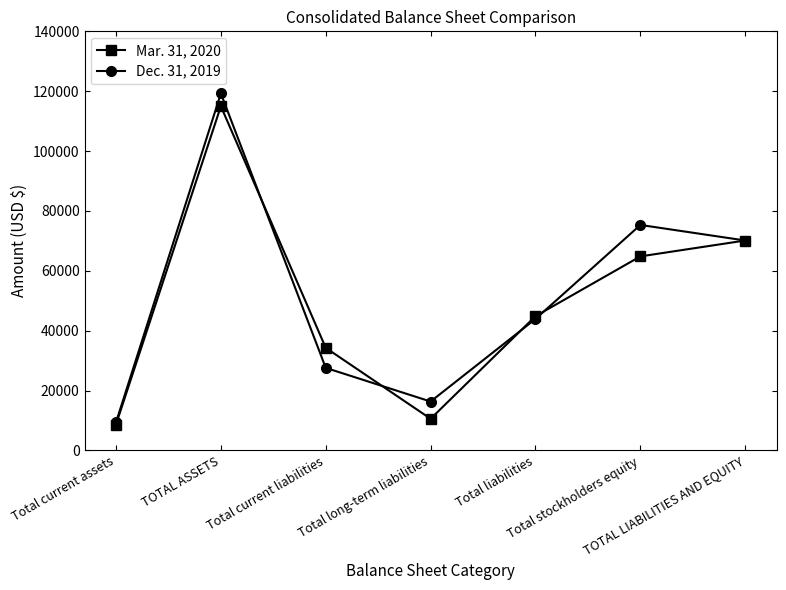

Is this an area chart (filled region under the line)?

No